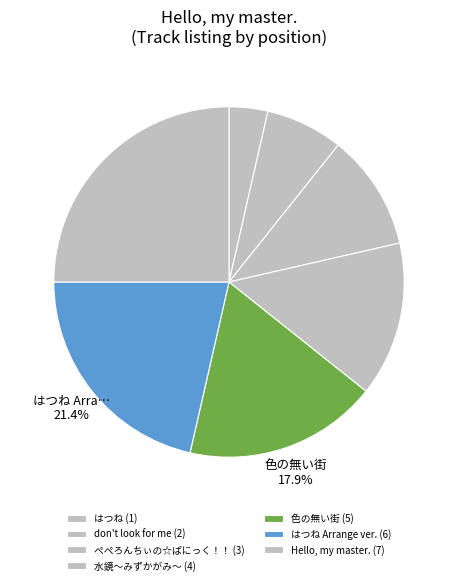

How many slices are in this pie chart?

7